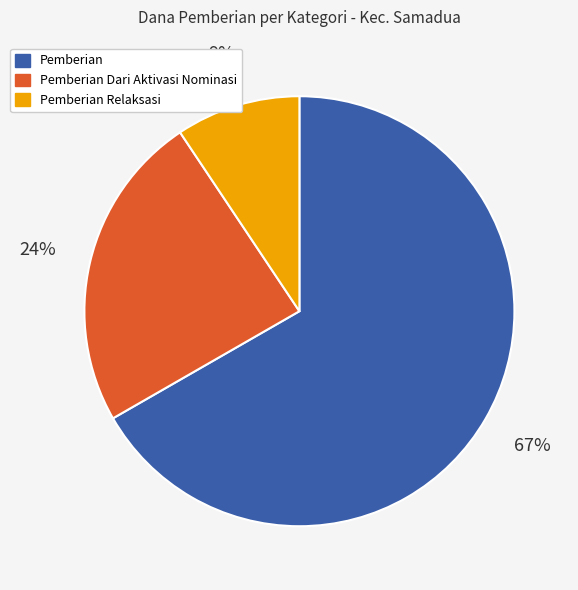

Which category accounts for the majority?

Pemberian